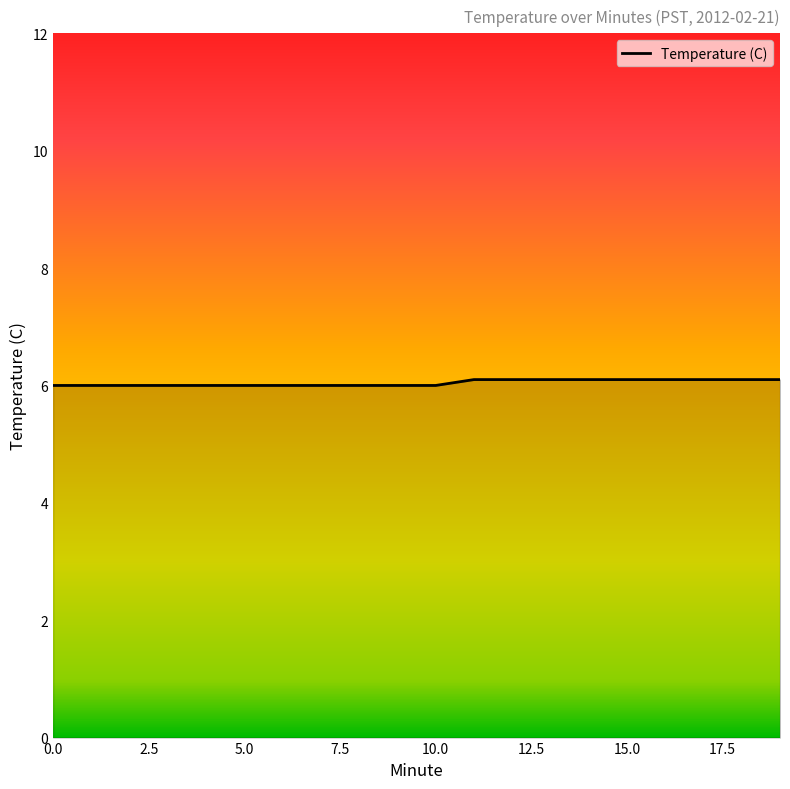

What is the smallest value displayed?

6.0